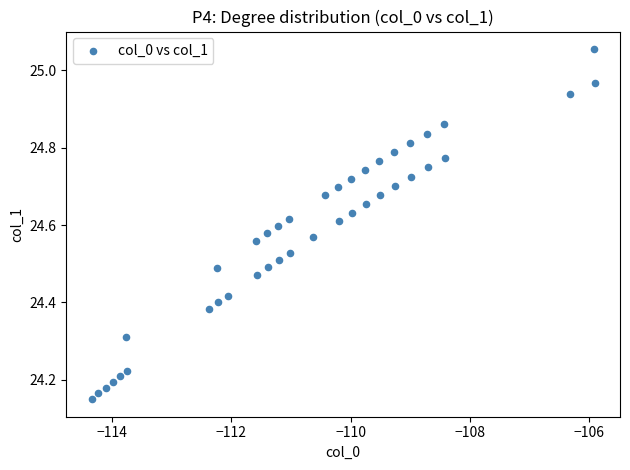

What is the range of X values (max minus min)?

8.4